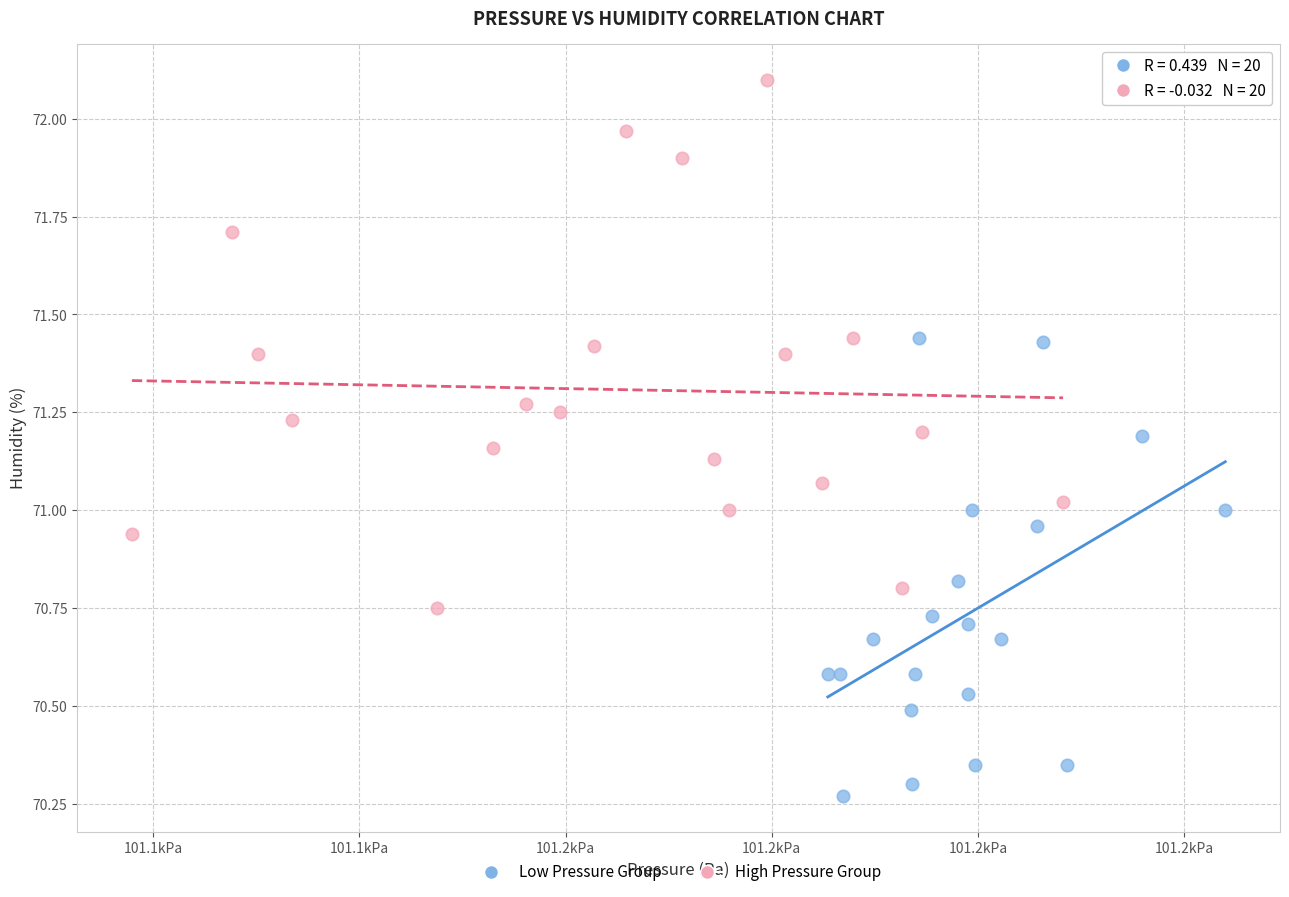

What are all the series names shown in the legend?

Low Pressure Group, High Pressure Group